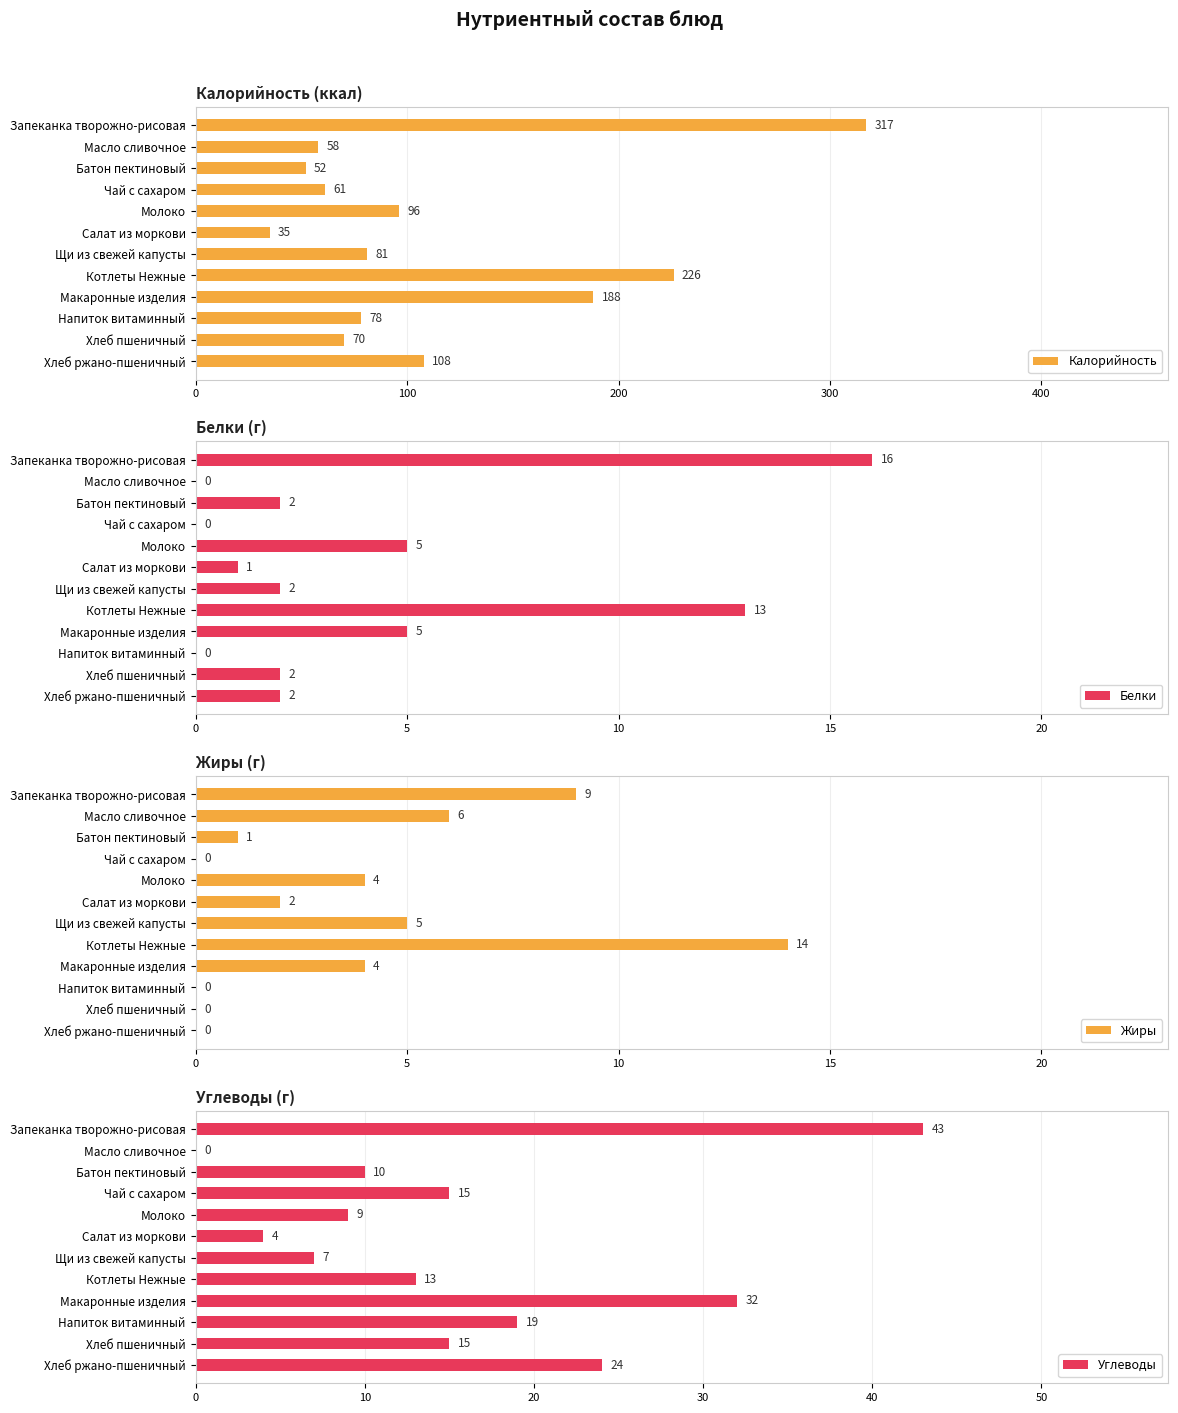

Rank the categories by Калорийность value from lowest to highest.

Салат из моркови, Батон пектиновый, Масло сливочное, Чай с сахаром, Хлеб пшеничный, Напиток витаминный, Щи из свежей капусты, Молоко, Хлеб ржано-пшеничный, Макаронные изделия, Котлеты Нежные, Запеканка творожно-рисовая